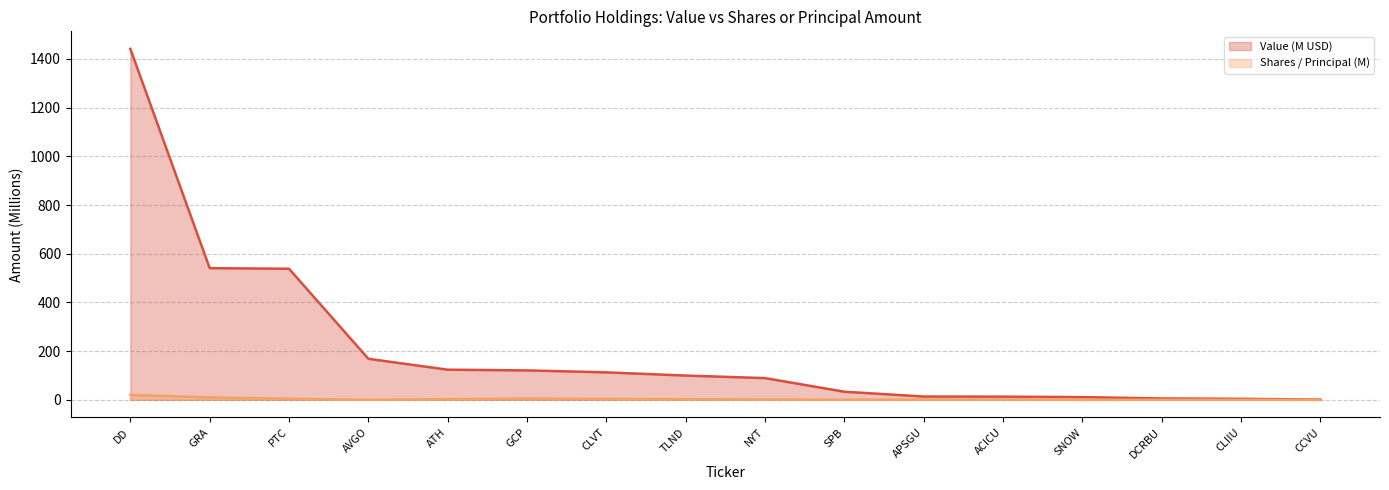

Where is the first local maximum for Shares or principal amount?

GCP